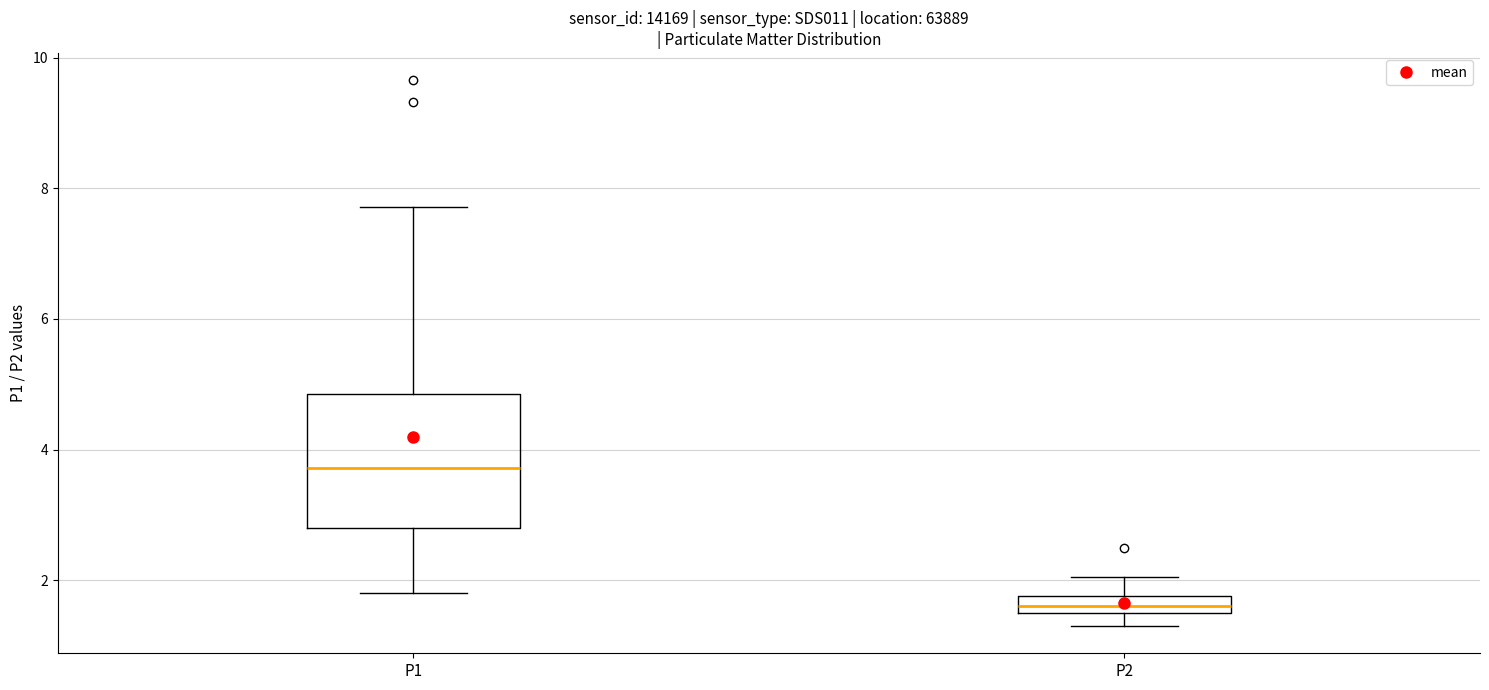

Which box's median line is the highest?

P1